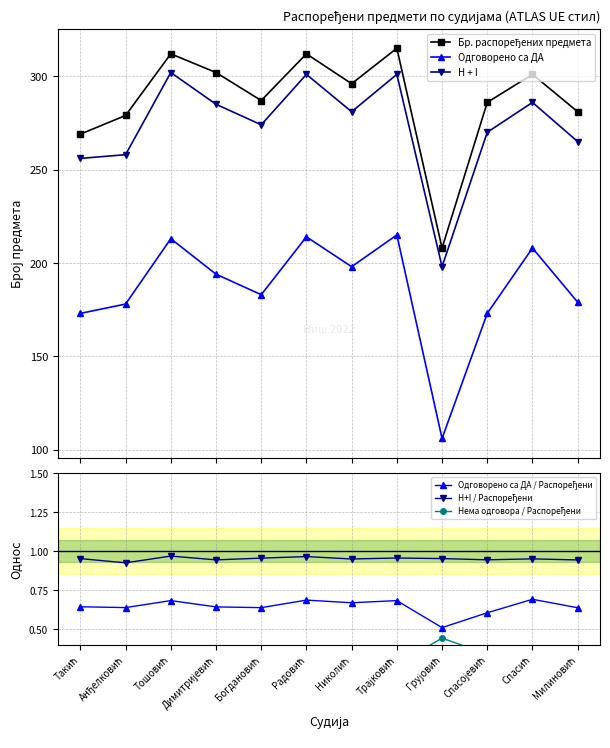

Which category has the highest value across all series?

Трајковић